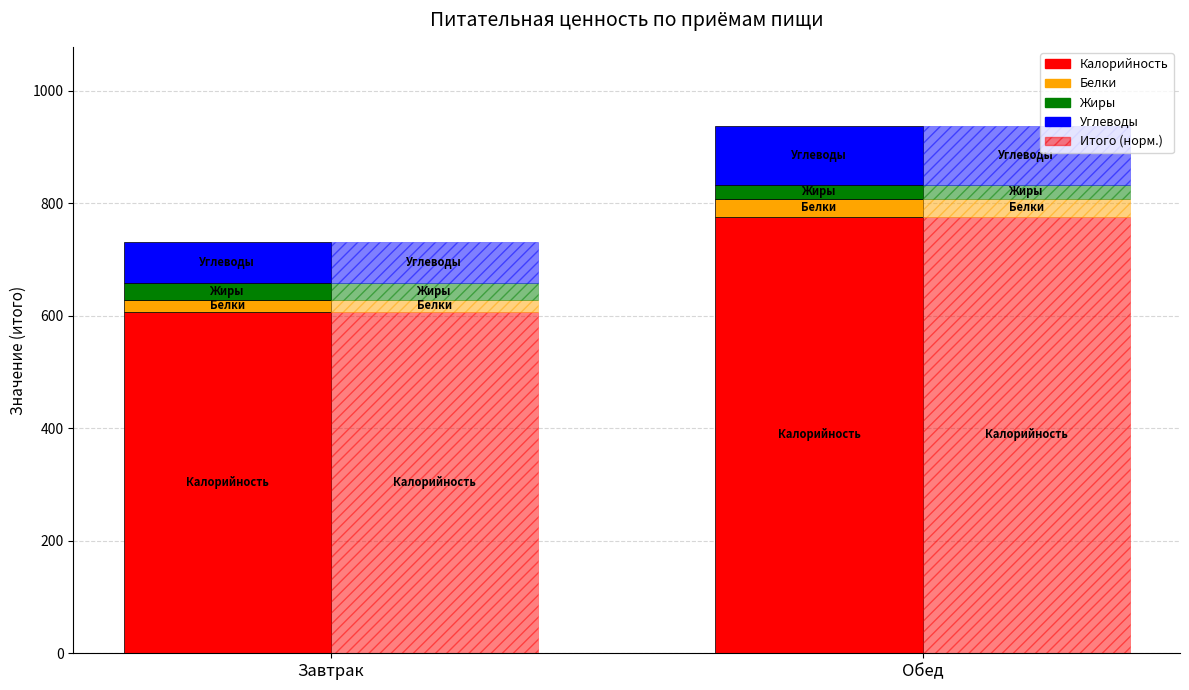

What is the average value of the Белки series?

26.1